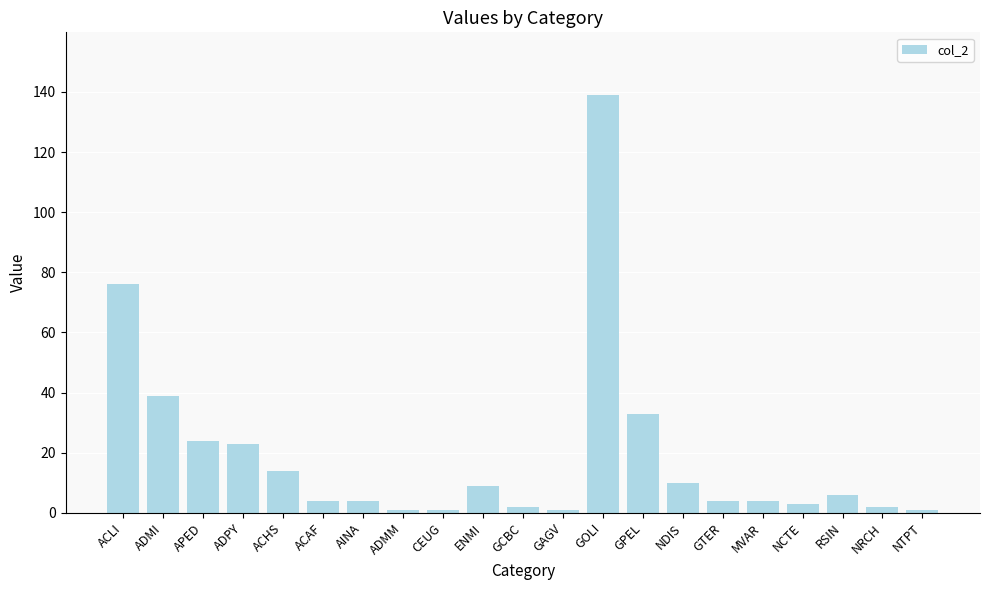

What is the sum of all values?

400